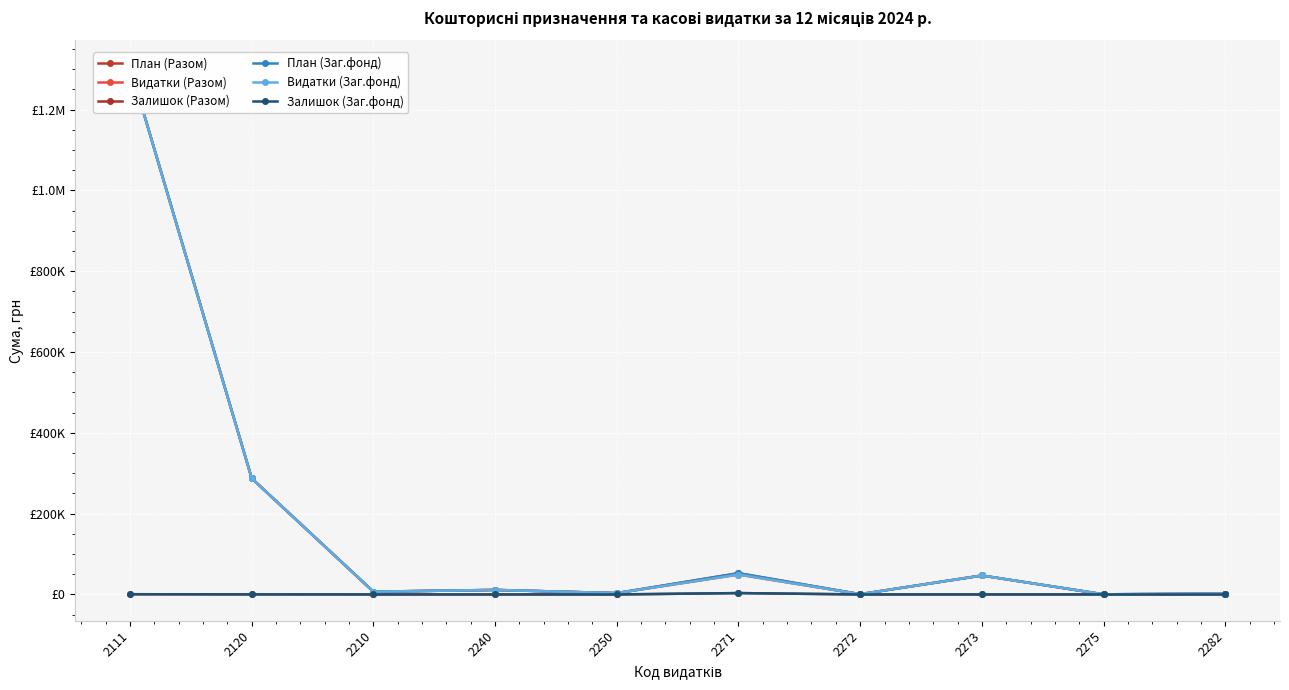

Which series has the largest total across all categories?

План (Разом)